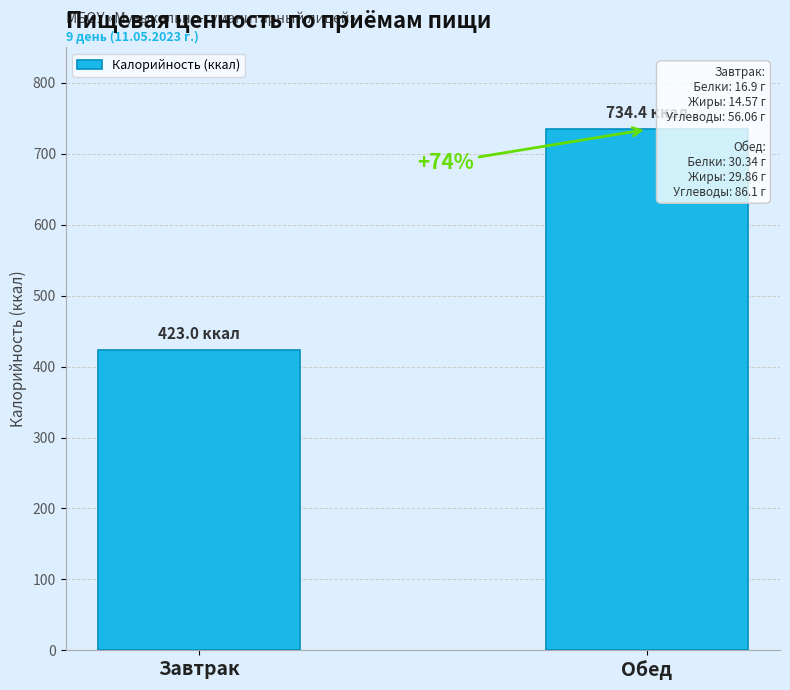

Does the chart contain stacked bars?

No